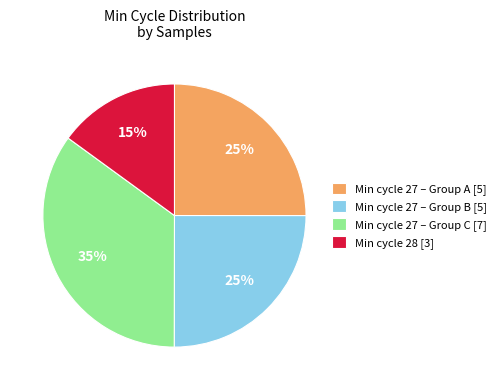

What is the ratio of the value at Min cycle 28 [3] to the value at Min cycle 27 – Group B [5]?

0.6